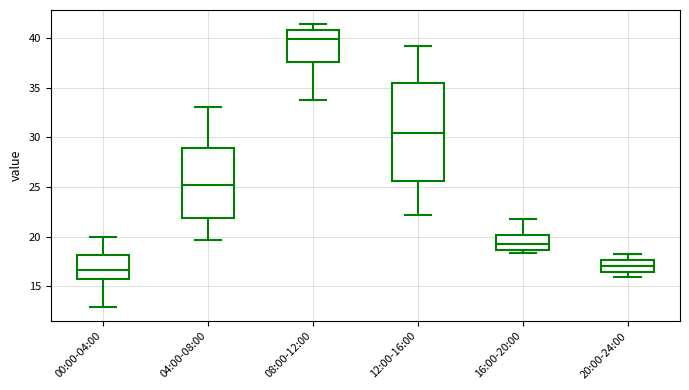

Where does the median line of the box for 16:00-20:00 sit on the y-axis? The values are not printed on the chart, so give them approximately, as read against the axis.

19.5